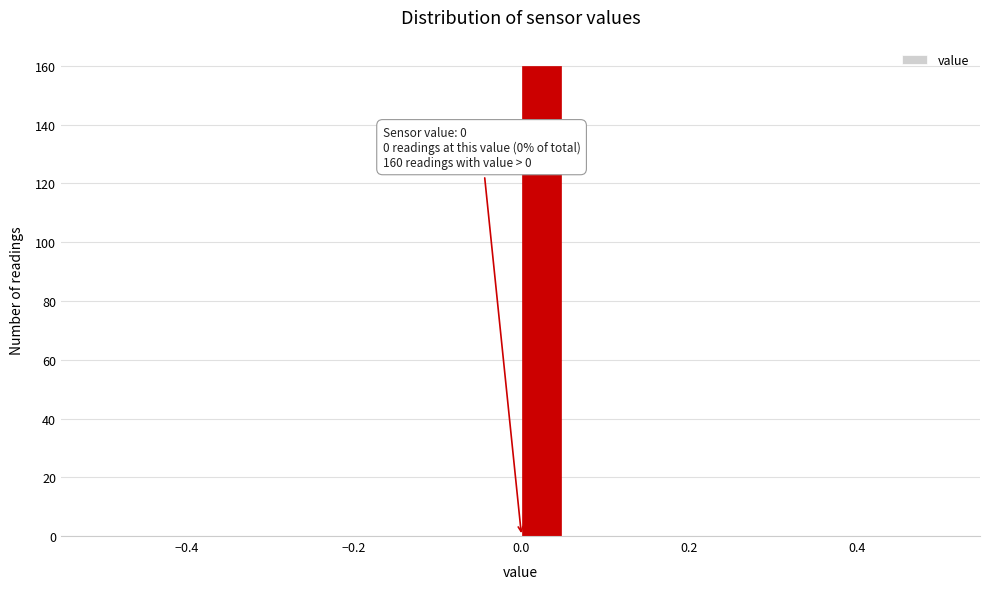

Read against the x-axis, roughly where is the centre of the tallest bar?

0.02